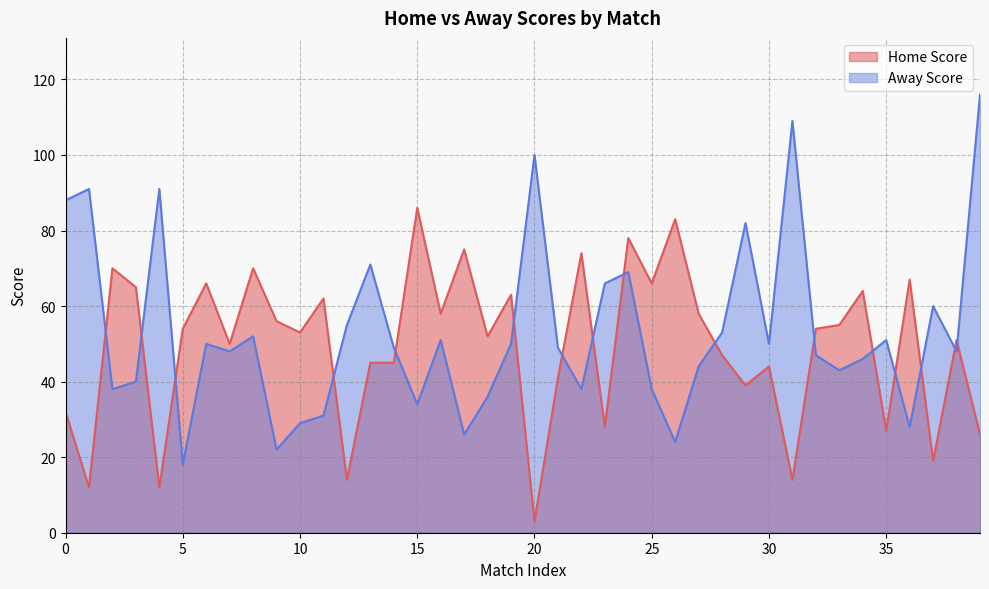

At which label does Away Score first exceed 49?

0